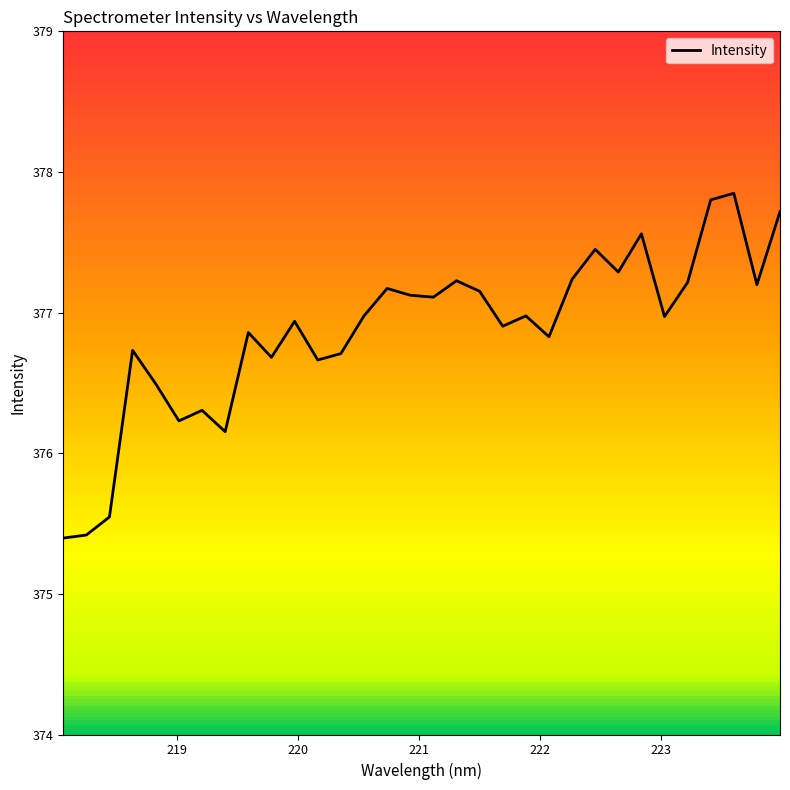

What is the difference between the maximum and second lowest values?

2.4